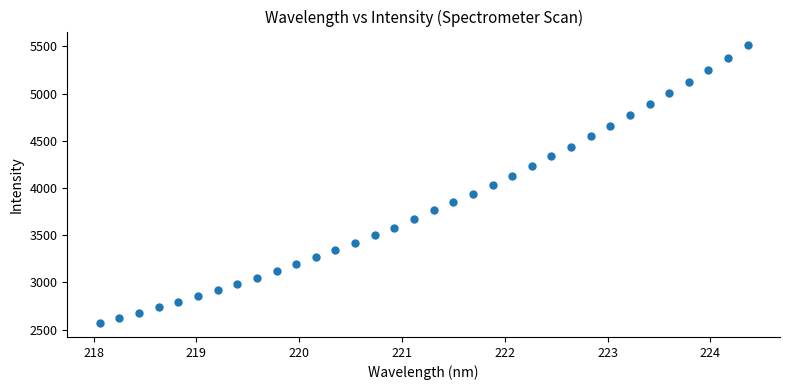

What is the range of X values (max minus min)?

6.3